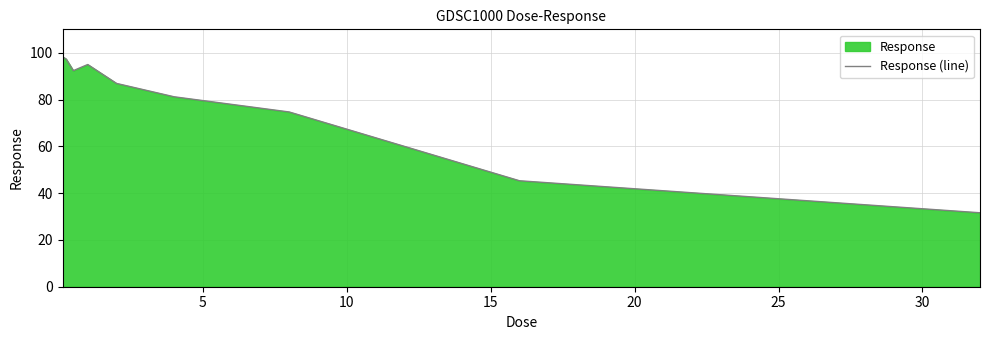

Does the chart have visible grid lines?

Yes